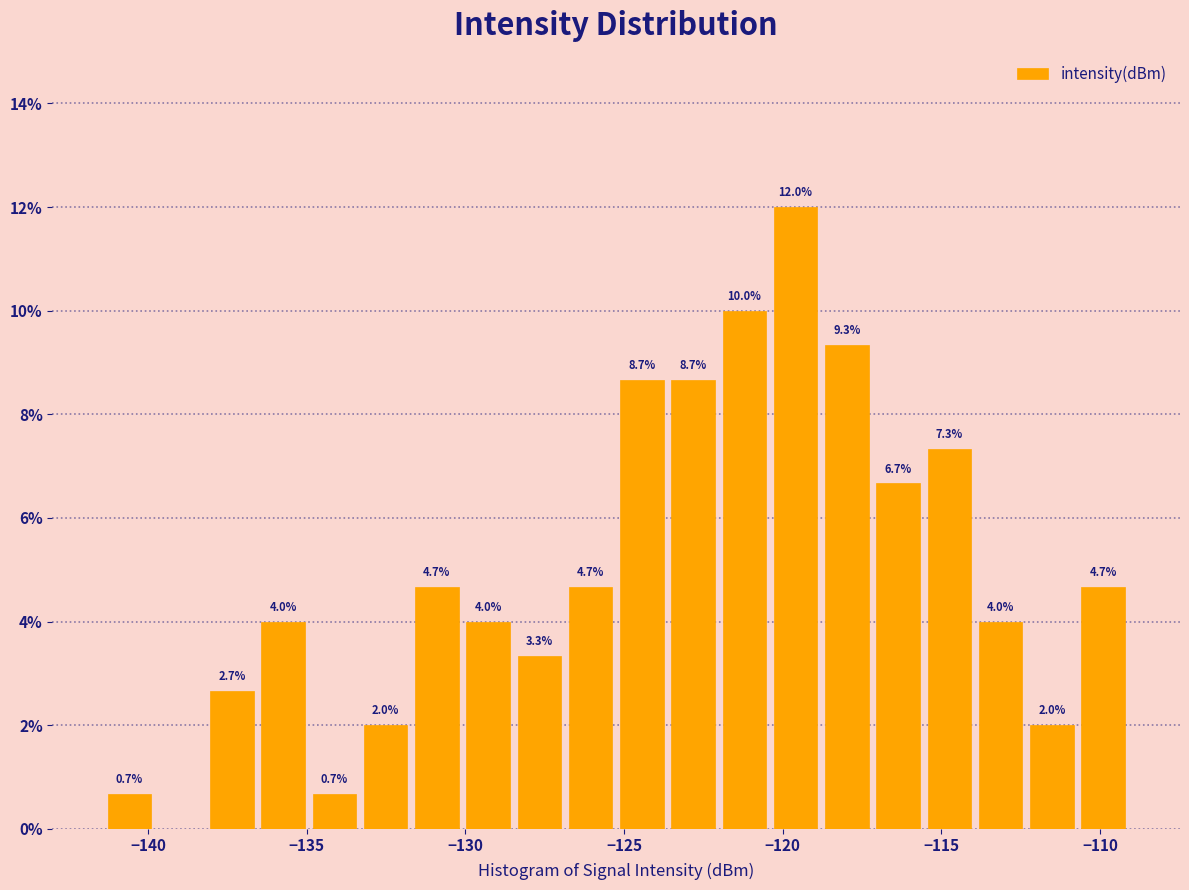

Read against the x-axis, roughly where is the centre of the tallest bar?

-119.5